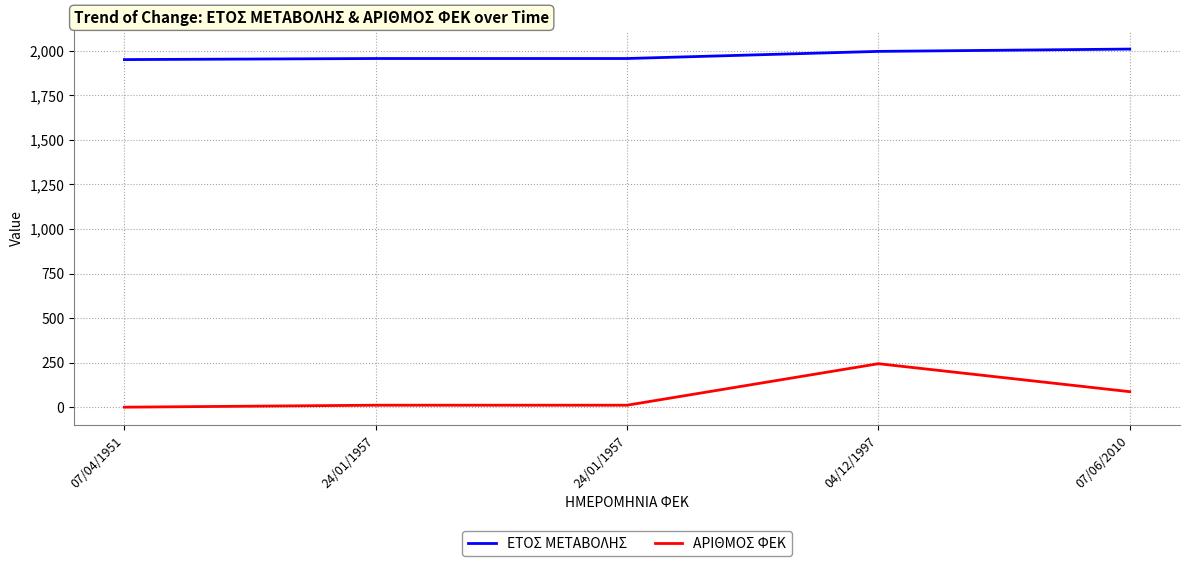

True or false: ΕΤΟΣ ΜΕΤΑΒΟΛΗΣ has more than 2 points higher than both neighbors.

False